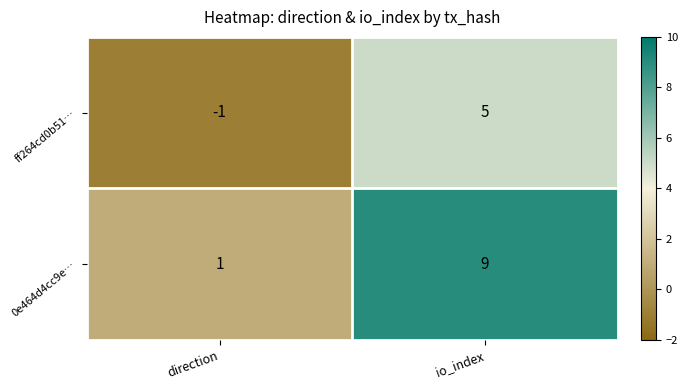

The 0e464d4cc9e… series shows 0 at direction. True or false?

False